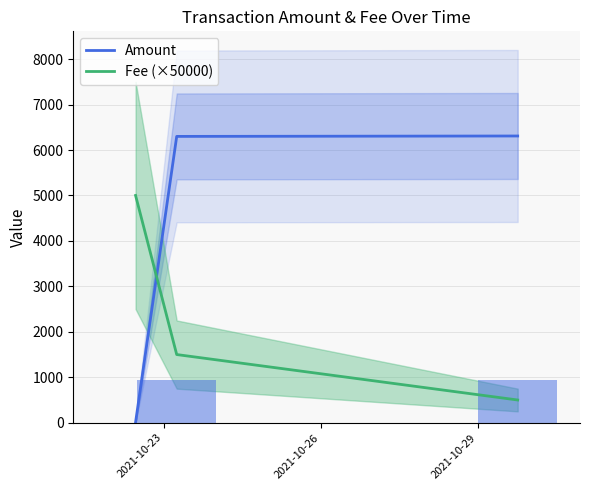

What is the highest value of the Amount series?

6308.7